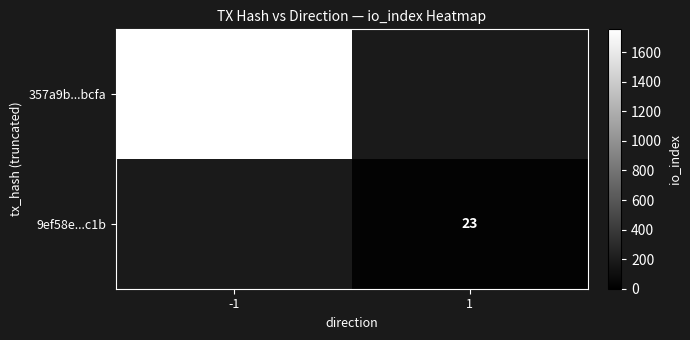

At how many categories does at least one series exceed 1450?

1